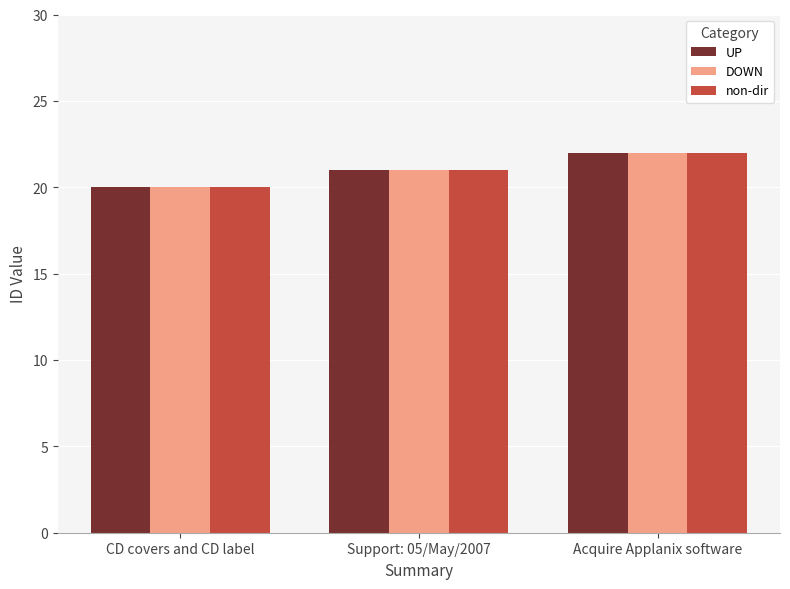

What is the difference between the DOWN values at Support: 05/May/2007 and CD covers and CD label?

1